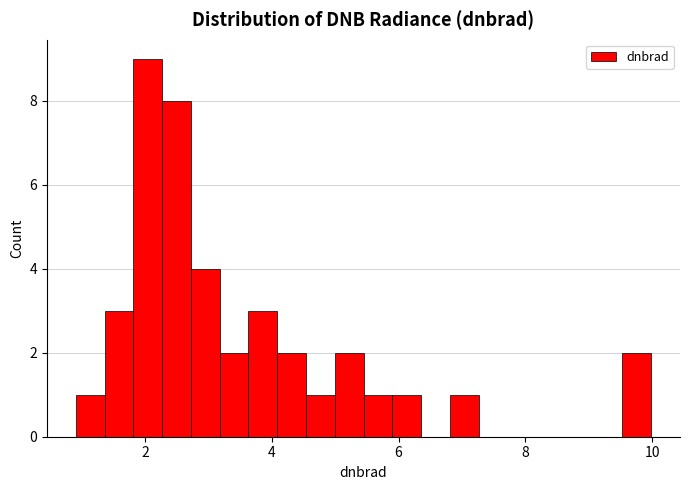

Read against the x-axis, roughly where is the centre of the tallest bar?

2.0